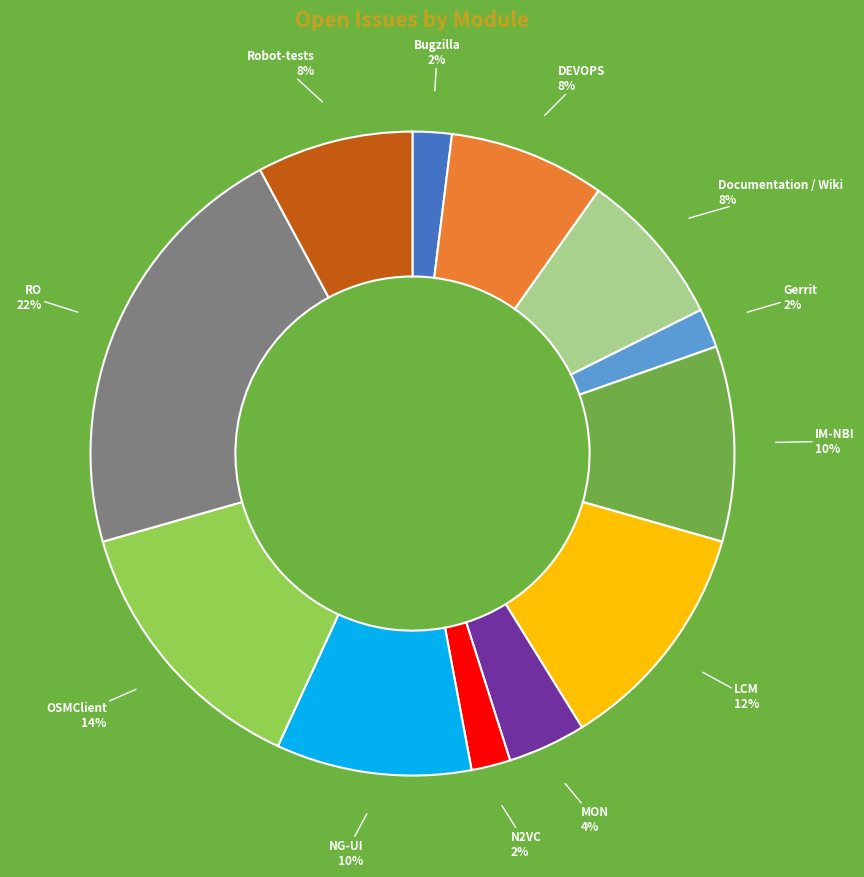

What percentage is the OSMClient slice, to the nearest percent?

14%